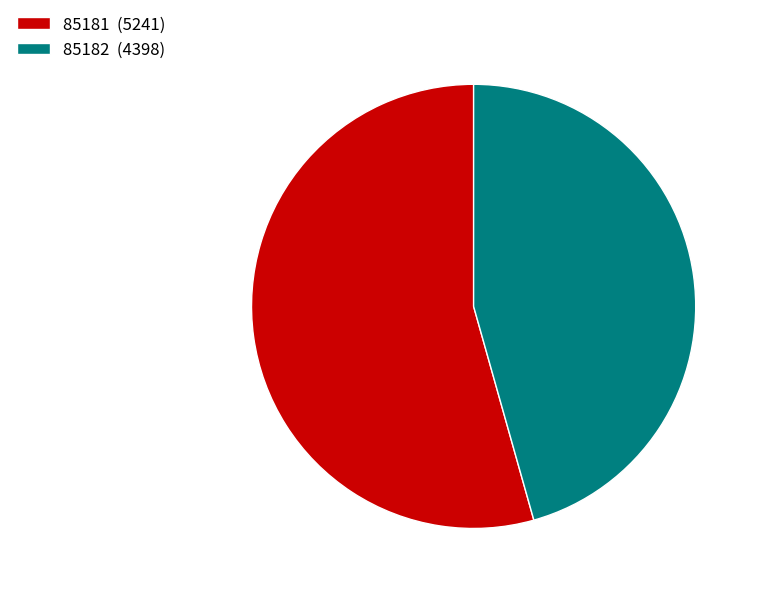

Do 85181 and 85182 together represent more than half of the pie?

Yes